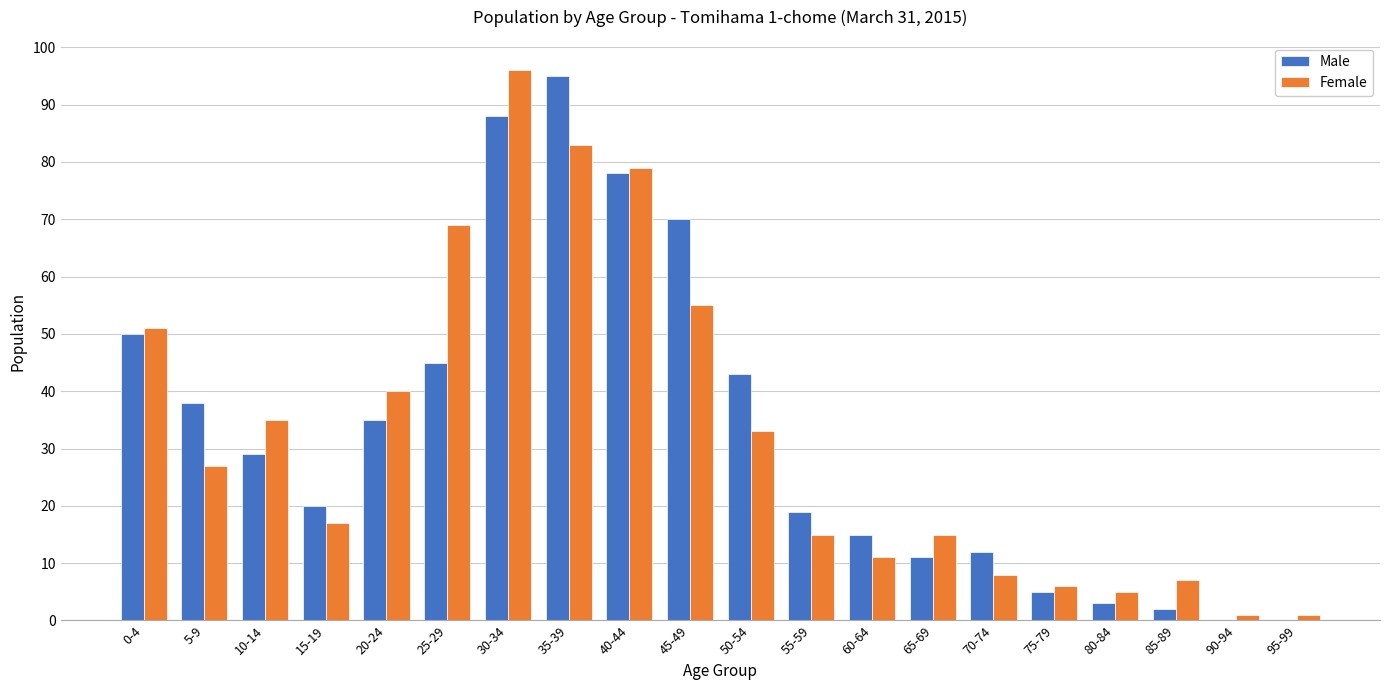

What is the total value across all series at 45-49?

125